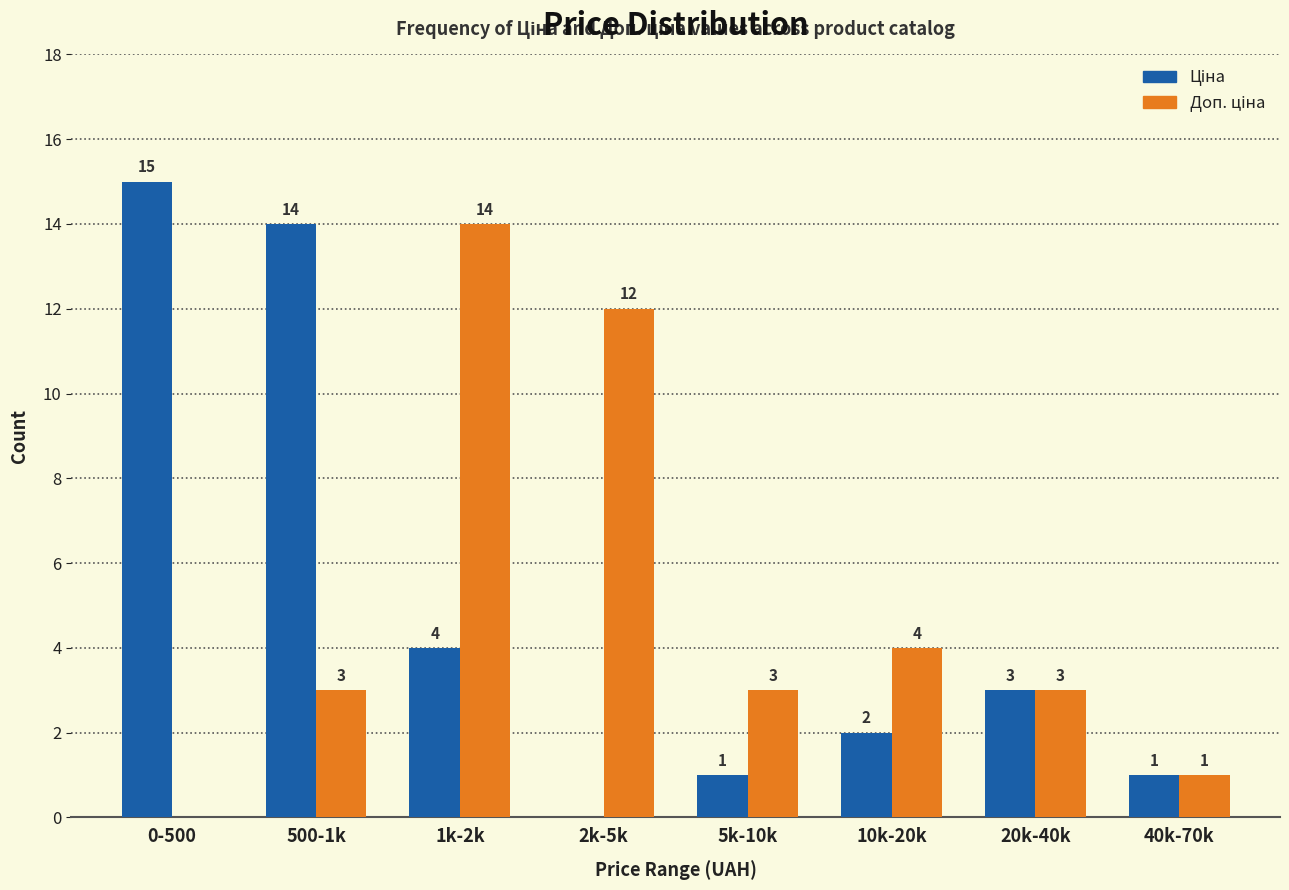

What is the maximum value shown in the chart?

15